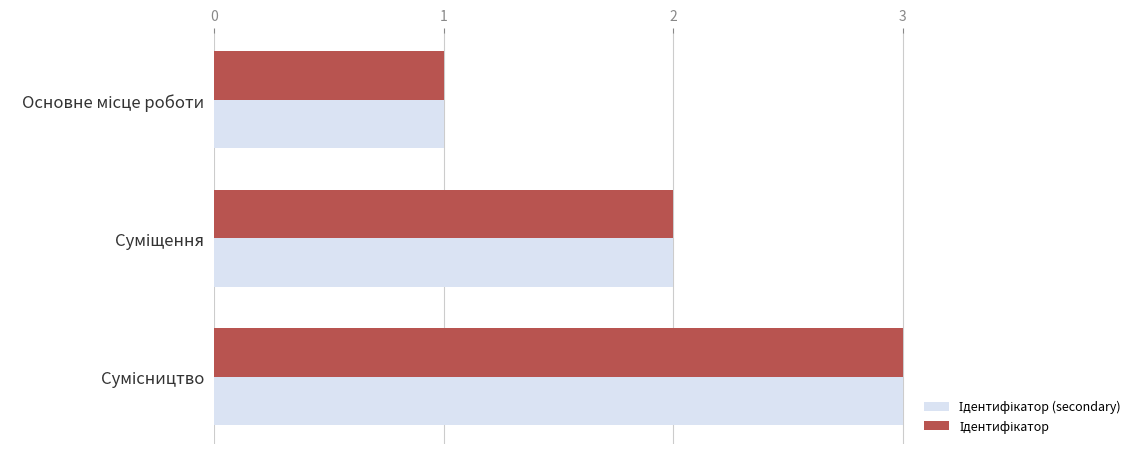

Count the number of categories in the chart.

3